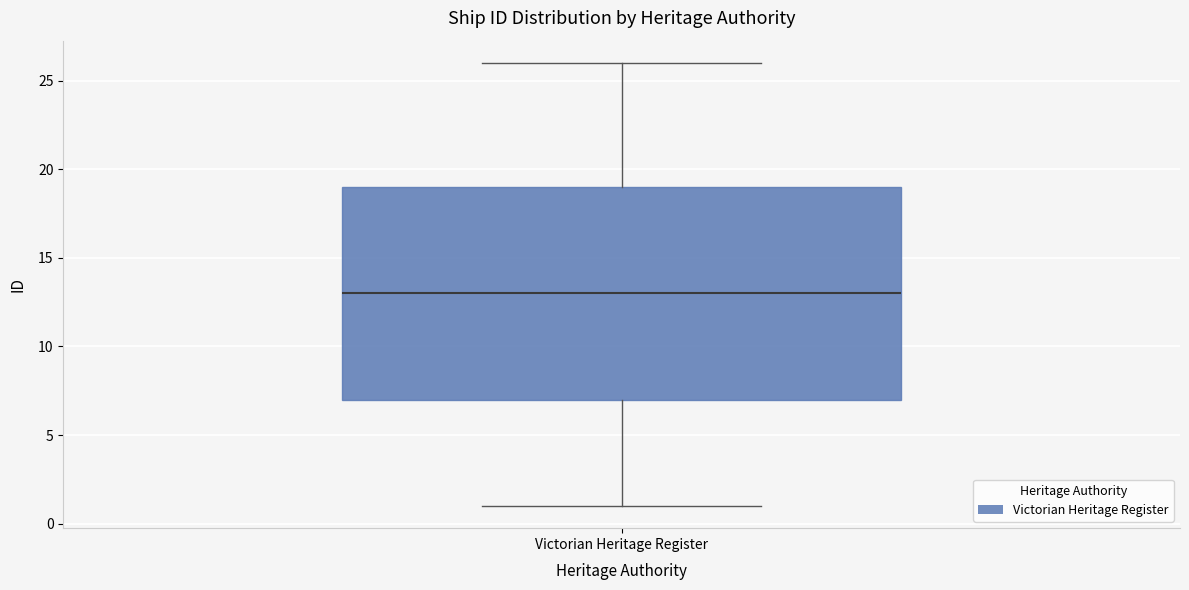

Read this box plot against the y-axis: the position of the median line, the range covered by the box, and the ends of both whiskers. The values are not printed on the chart, so give them approximately, as read against the axis.

median 13, box 7 to 19, whiskers 1 to 26